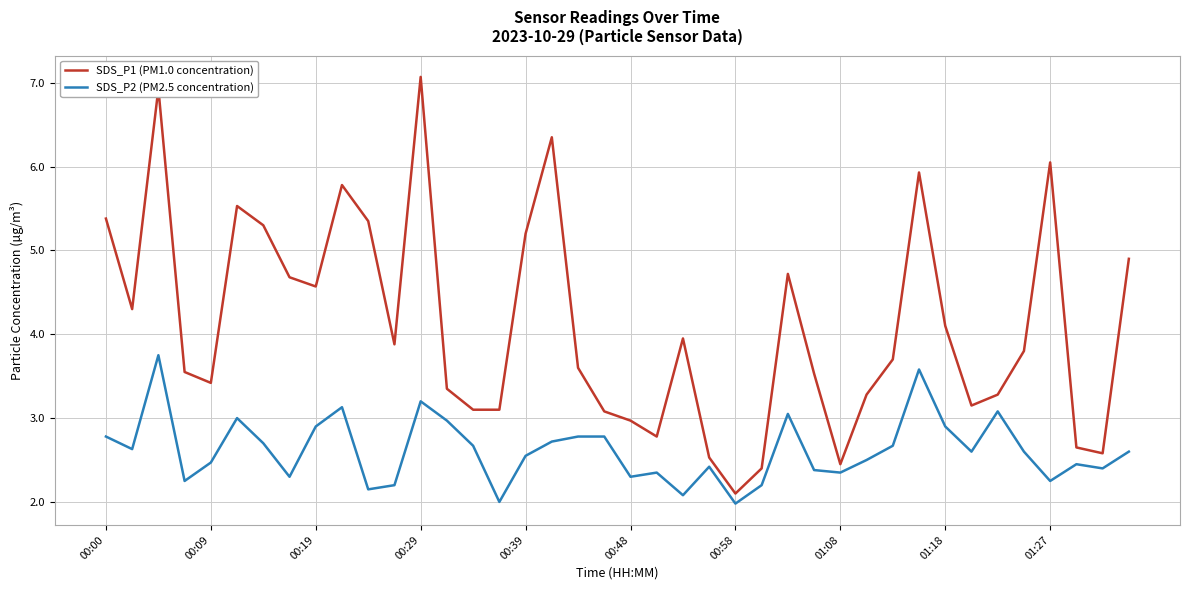

What is the greatest value displayed?

7.1